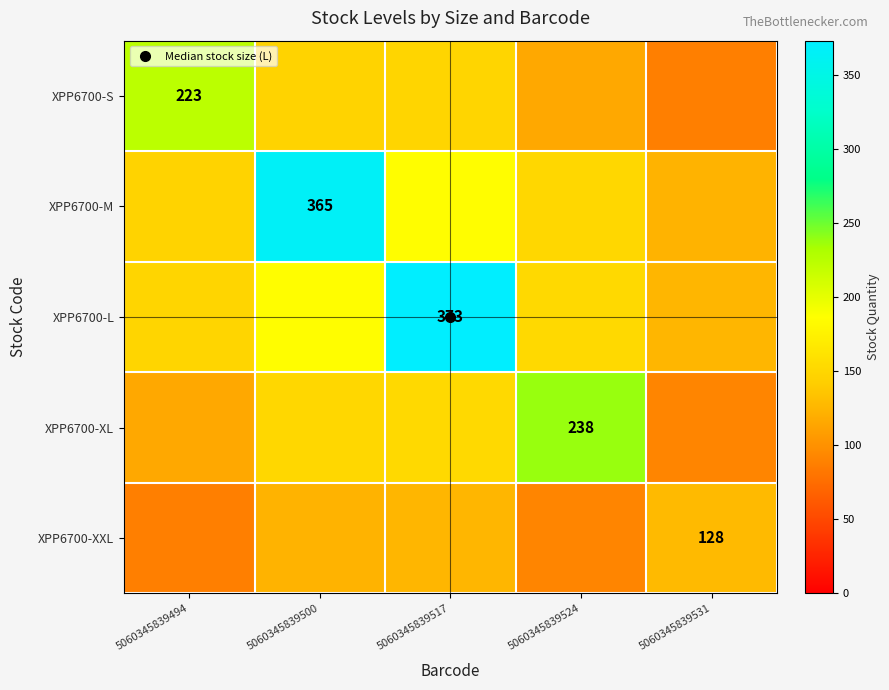

Where does the XPP6700-XL series first go above 150?

5060345839500